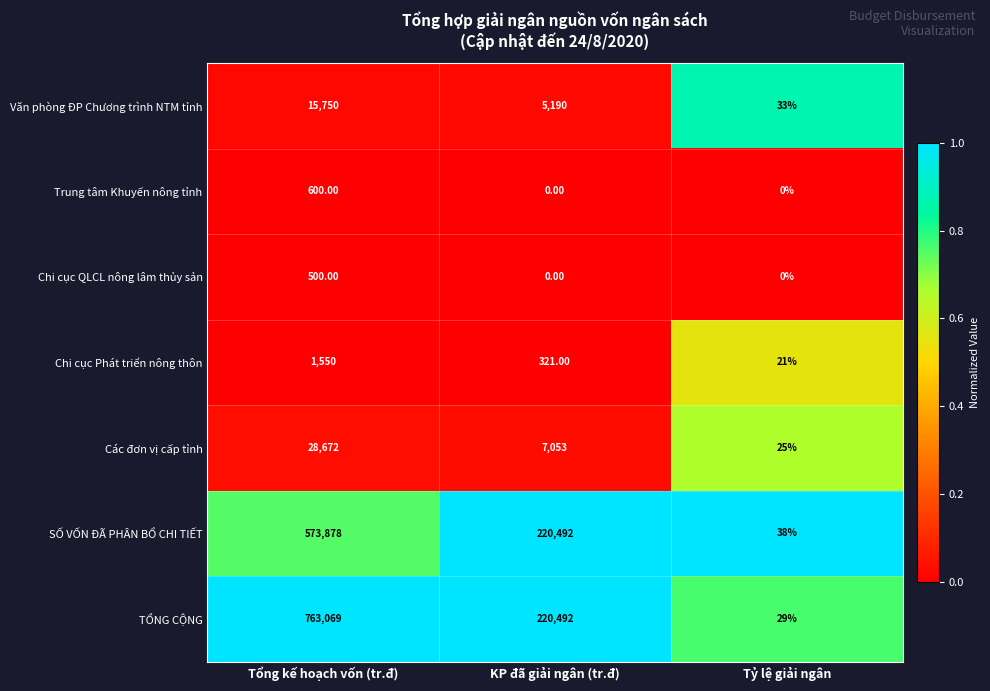

List the series in order of their peak value, highest first.

TỔNG CỘNG, SỐ VỐN ĐÃ PHÂN BỔ CHI TIẾT, Các đơn vị cấp tỉnh, Văn phòng ĐP Chương trình NTM tỉnh, Chi cục Phát triển nông thôn, Trung tâm Khuyến nông tỉnh, Chi cục QLCL nông lâm thủy sản